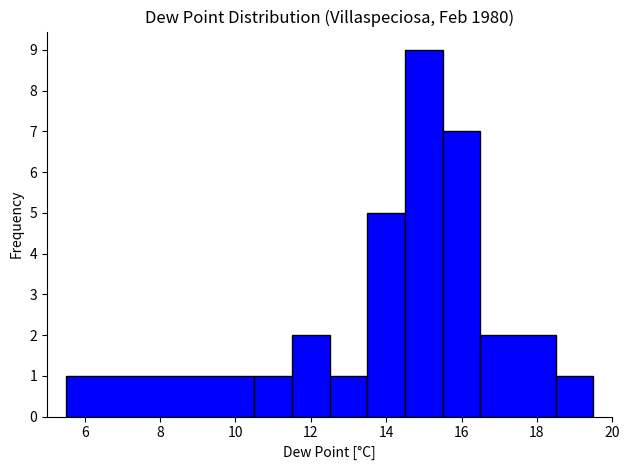

Reading left to right, list every bar in this chart as the range it spans on the x-axis followed by its height. Neither the bar edges nor the heights are printed on the chart, so give them approximately, as read against the axes.

5.5 to 10.5: 1
10.5 to 11.5: 1
11.5 to 12.5: 2
12.5 to 13.5: 1
13.5 to 14.5: 5
14.5 to 15.5: 9
15.5 to 16.5: 7
16.5 to 18.5: 2
18.5 to 19.5: 1